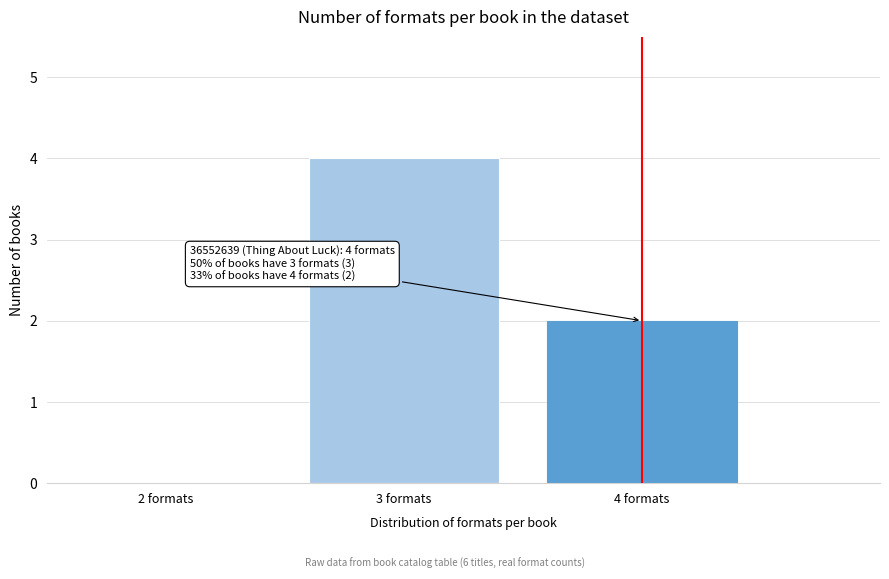

Reading left to right, transcribe all the data shown in this chart.

2 formats=0	3 formats=4	4 formats=2